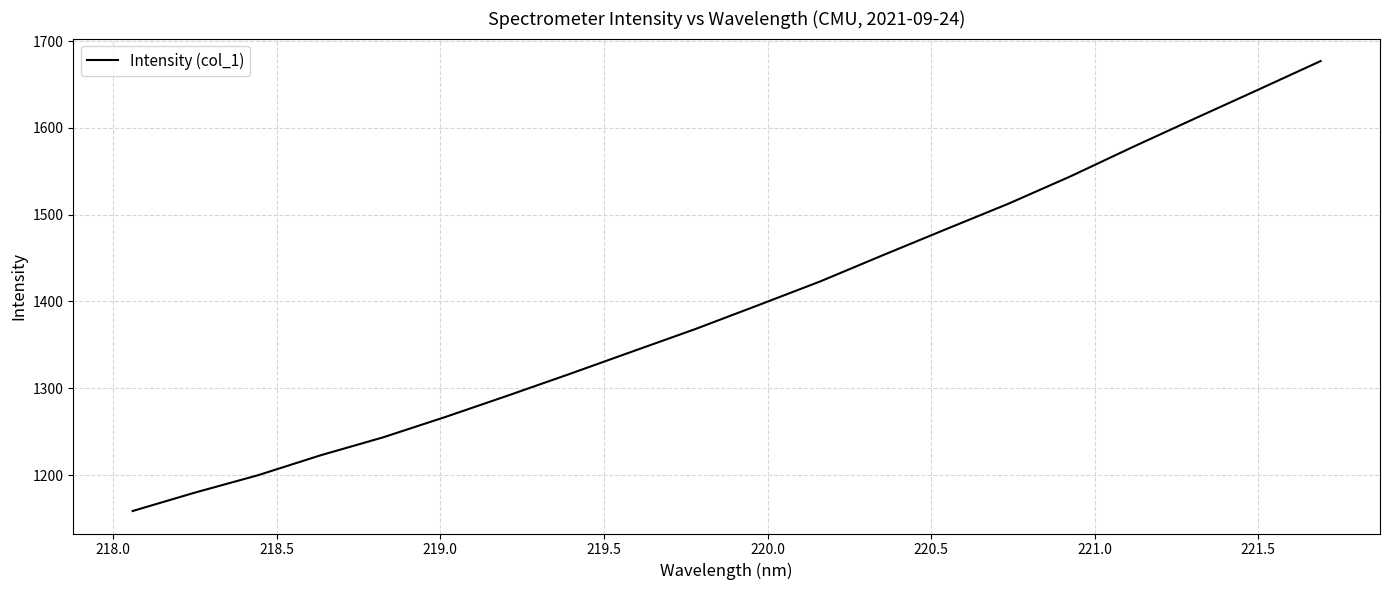

What is the smallest value displayed?

1158.6